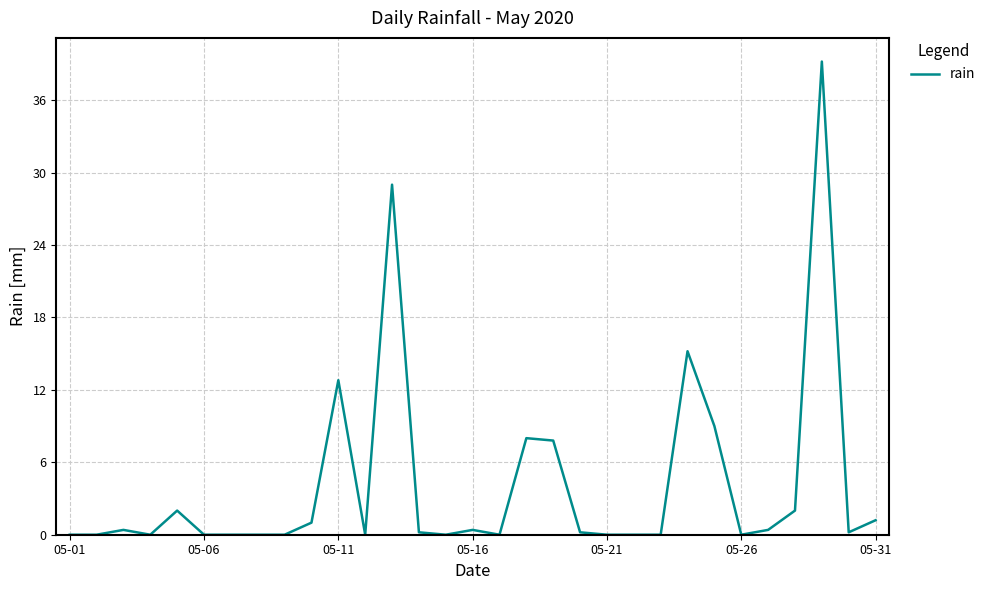

Reading left to right, what are all the values shown in this chart?

0.0	0.0	0.4	0.0	2.0	0.0	0.0	0.0	0.0	1.0	12.8	0.0	29.0	0.2	0.0	0.4	0.0	8.0	7.8	0.2	0.0	0.0	0.0	15.2	9.0	0.0	0.4	2.0	39.2	0.2	1.2